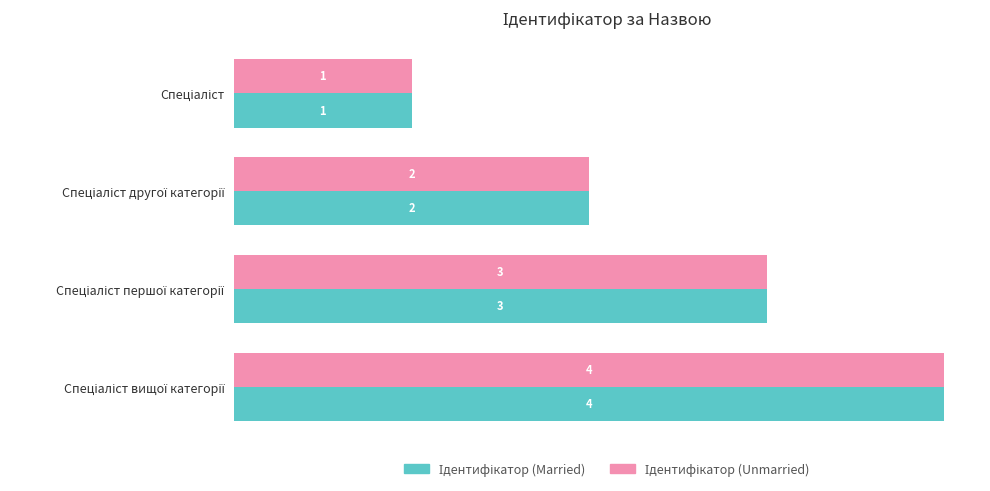

What is the maximum value shown in the chart?

4